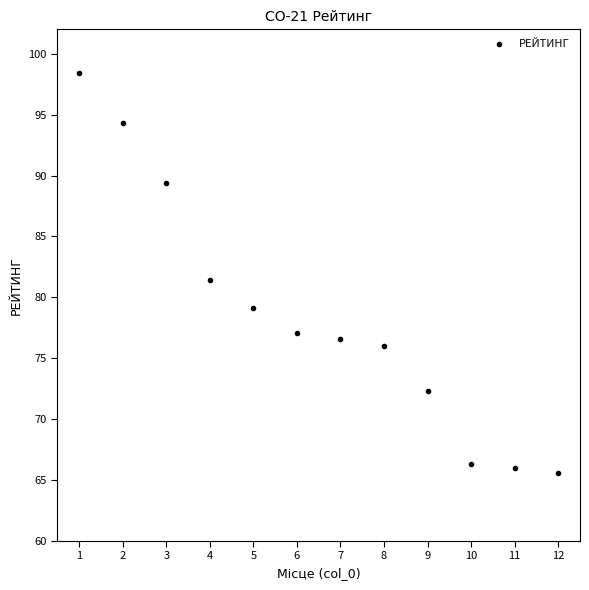

What is the average X value?

6.5